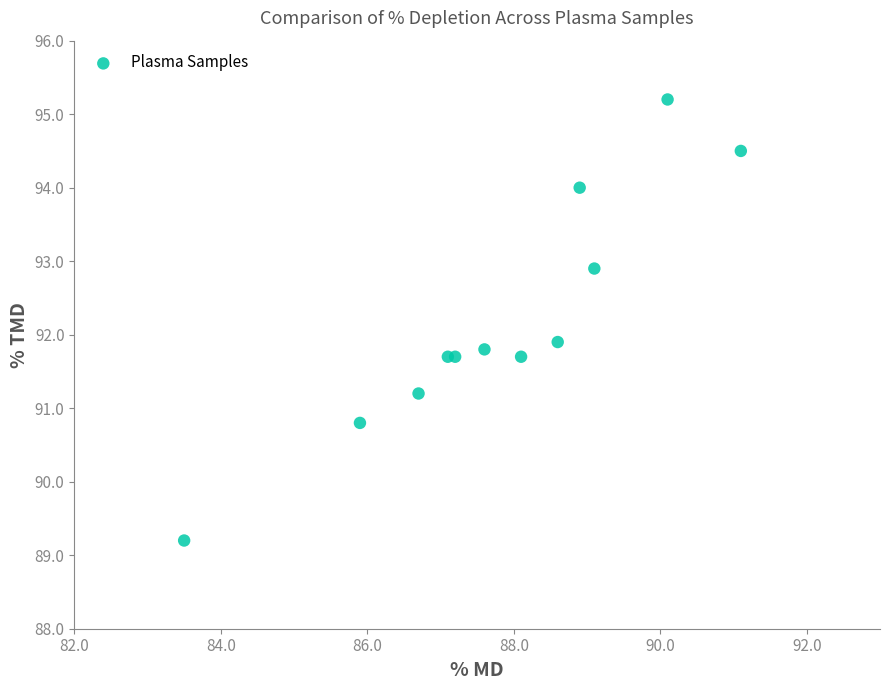

What Y value in the scatter plot is closest to 92?

91.9